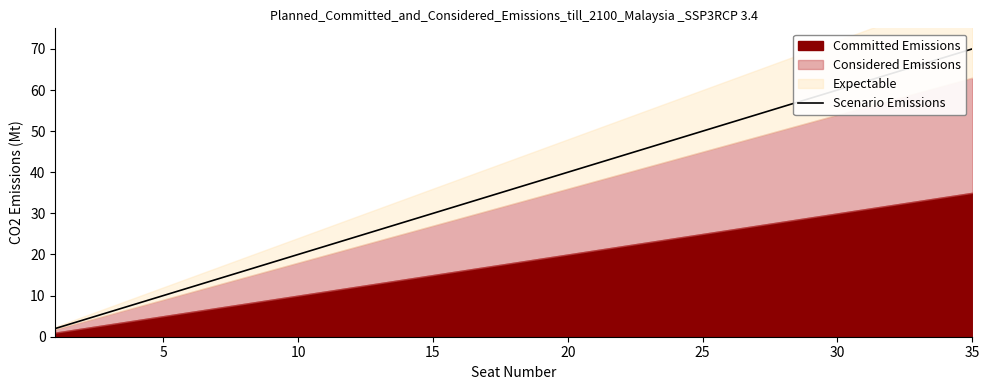

What is the greatest value displayed?

70